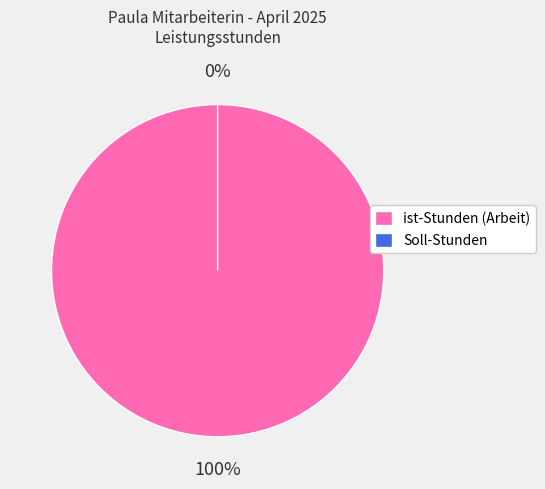

Combined, what portion of the pie is ist-Stunden (Arbeit) and Soll-Stunden?

100.0%